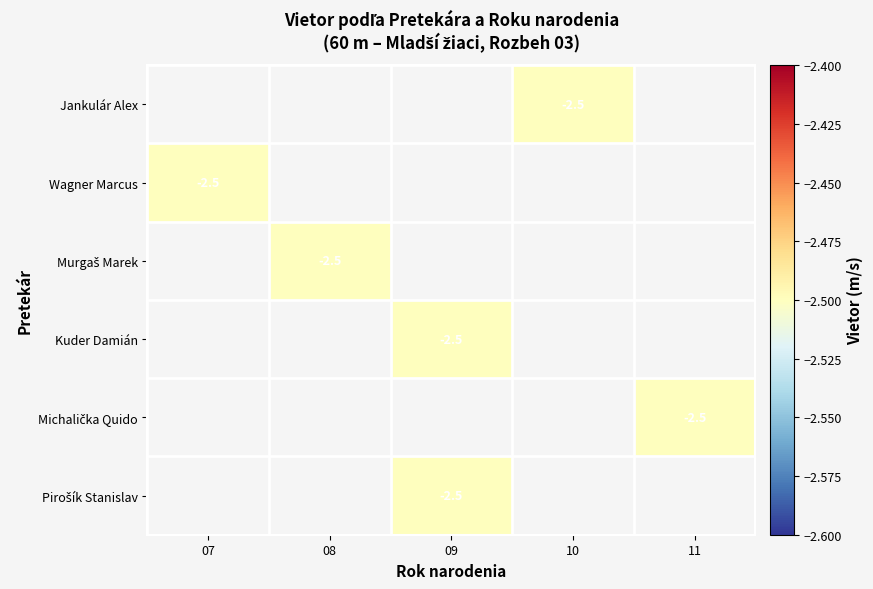

Read the Pirošík Stanislav value at 09.

-2.5